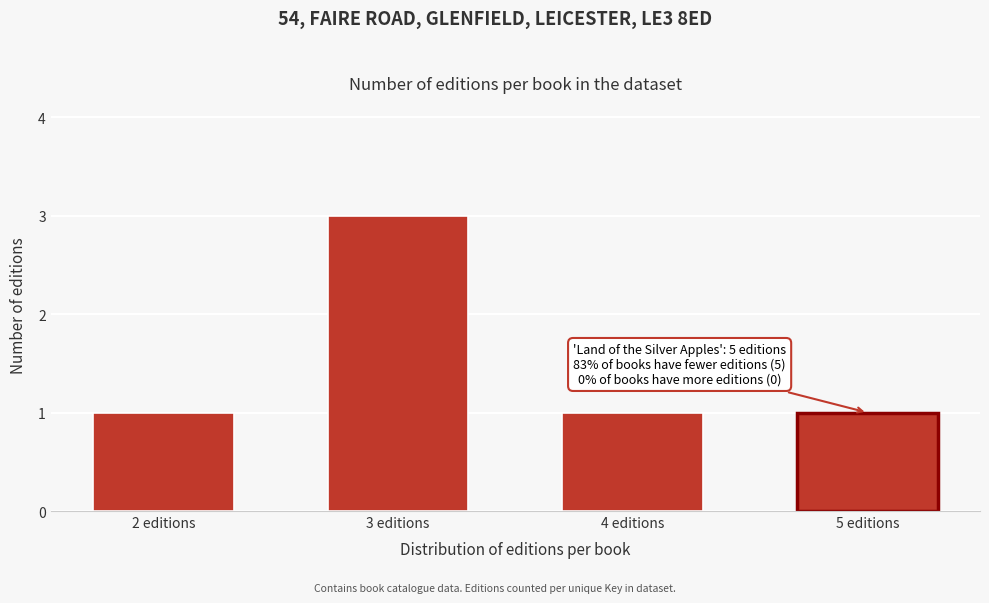

Reading left to right, transcribe all the data shown in this chart.

2 editions=1	3 editions=3	4 editions=1	5 editions=1